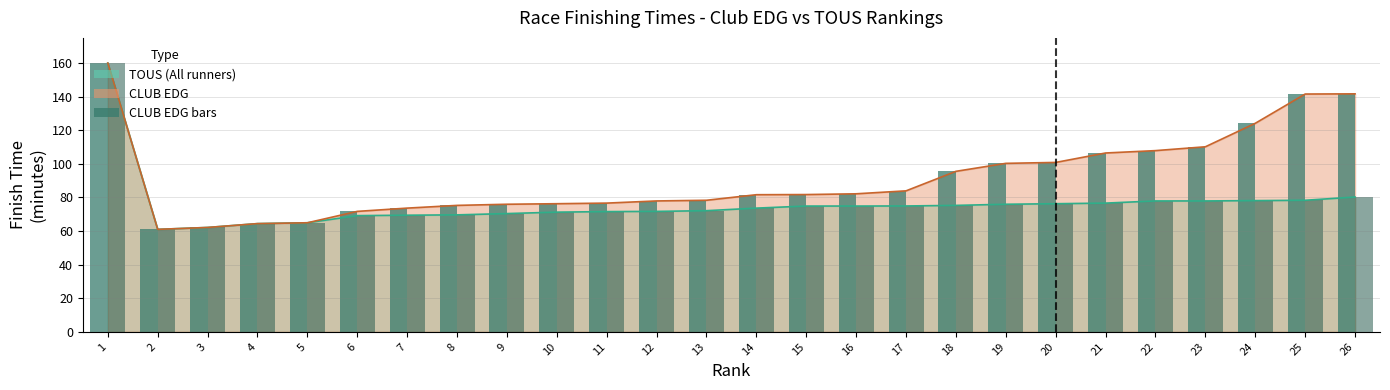

The value of CLUB EDG finish time at 1 is 111.5. True or false?

False